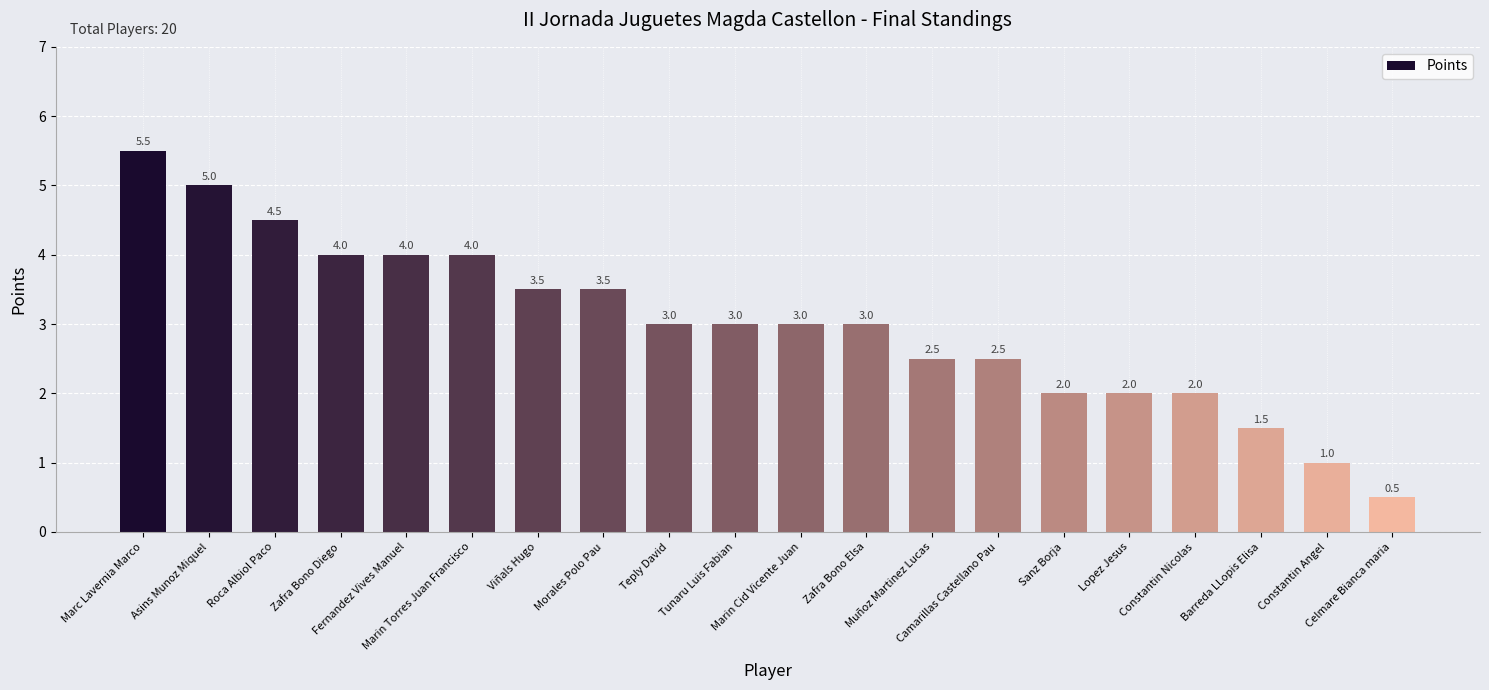

Count the number of categories in the chart.

20